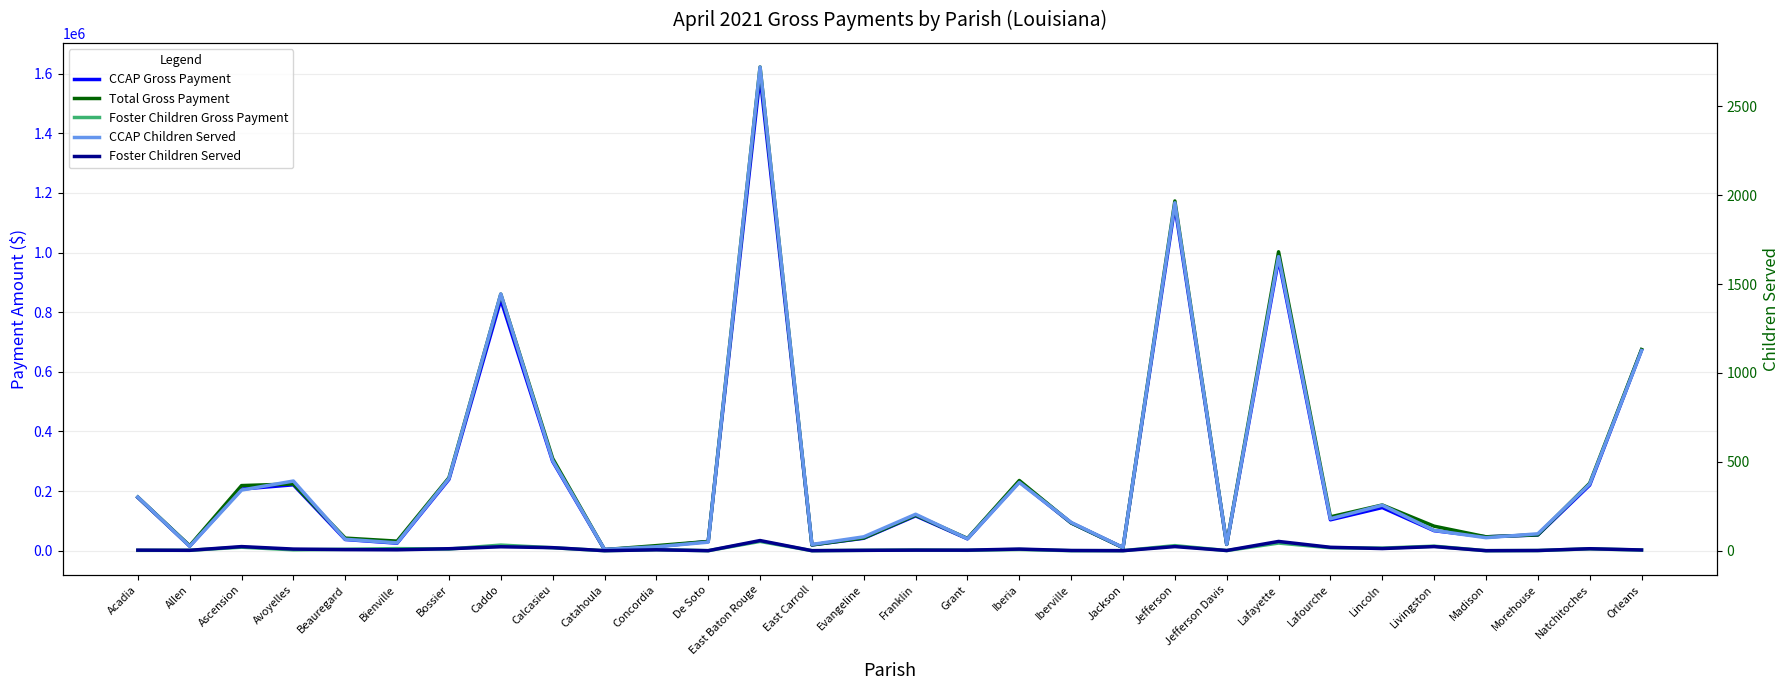

What is the difference between the Foster Children Served values at Allen and Concordia?

3.0